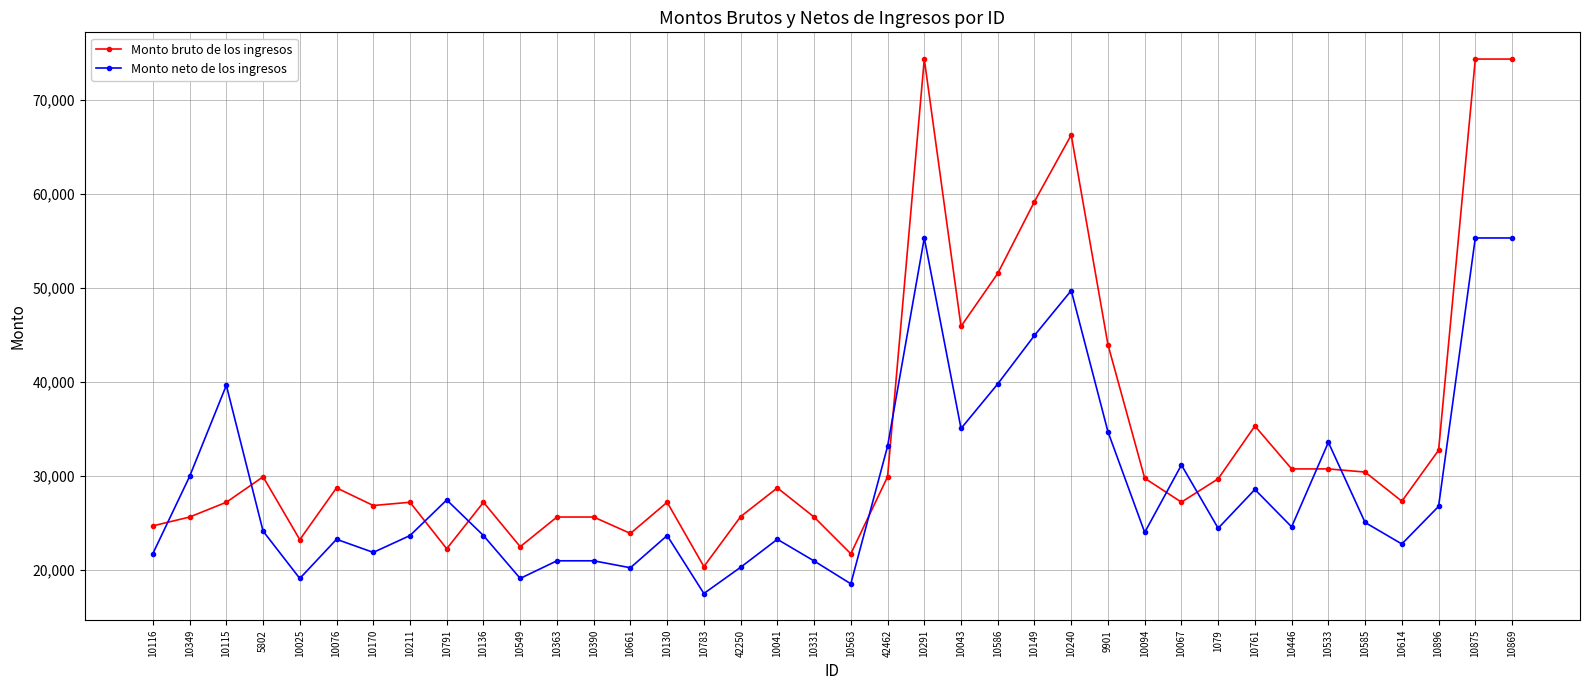

The Monto neto de los ingresos series shows 20927.1 at 10331. True or false?

True